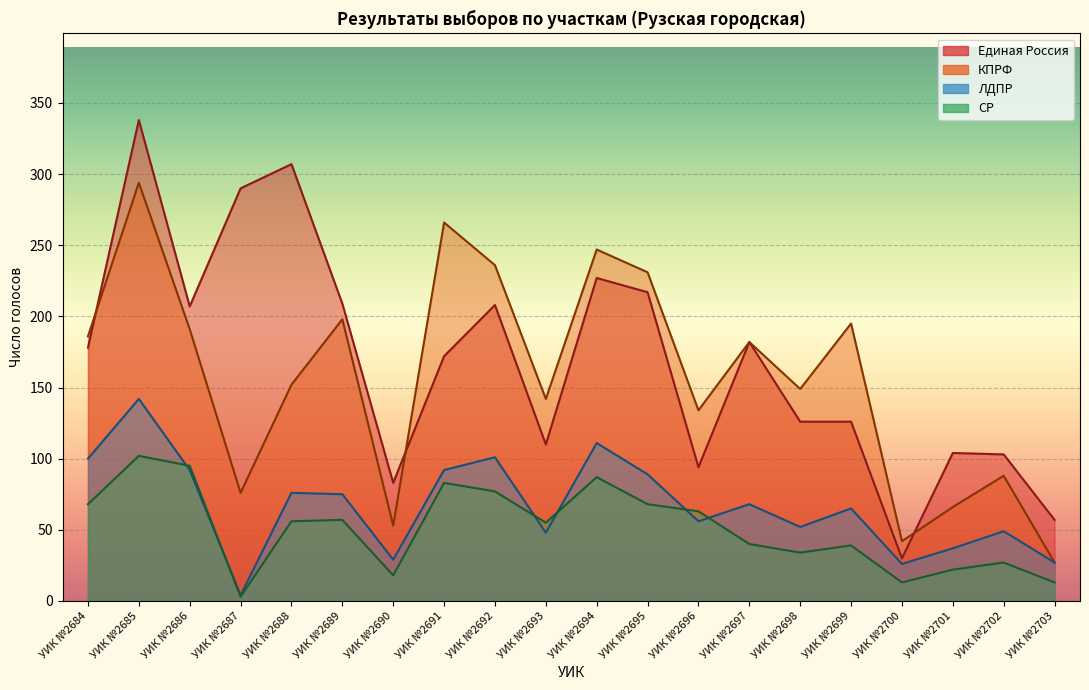

True or false: СР and Единая Россия intersect in this chart.

False